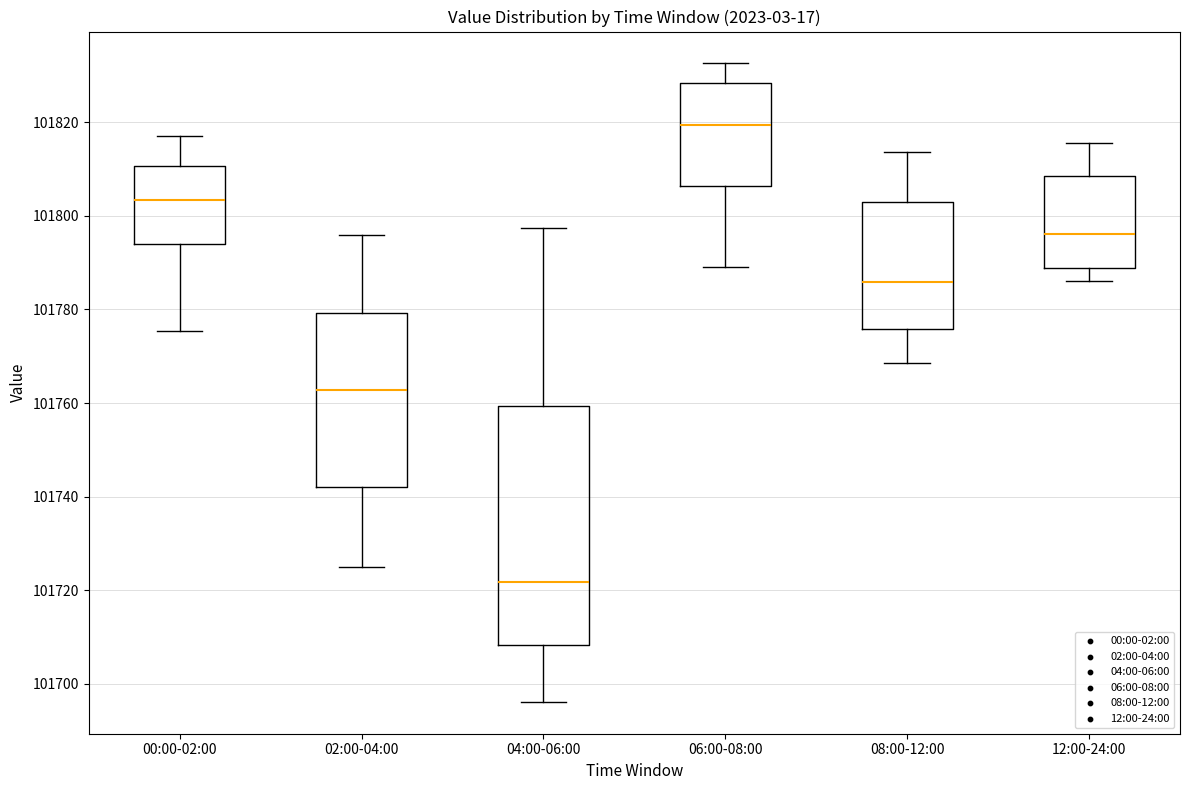

Comparing the boxes themselves (not the whiskers), which one is the tallest?

04:00-06:00